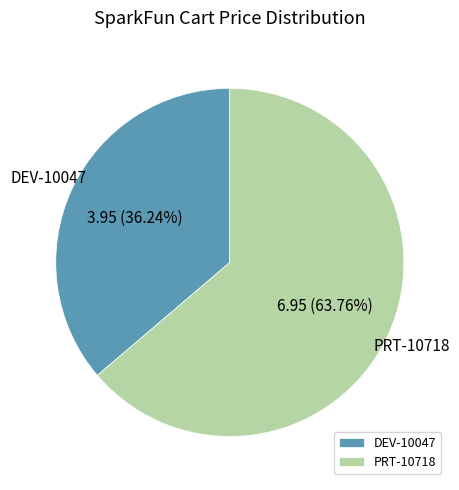

Which category has the smallest portion of the pie?

DEV-10047